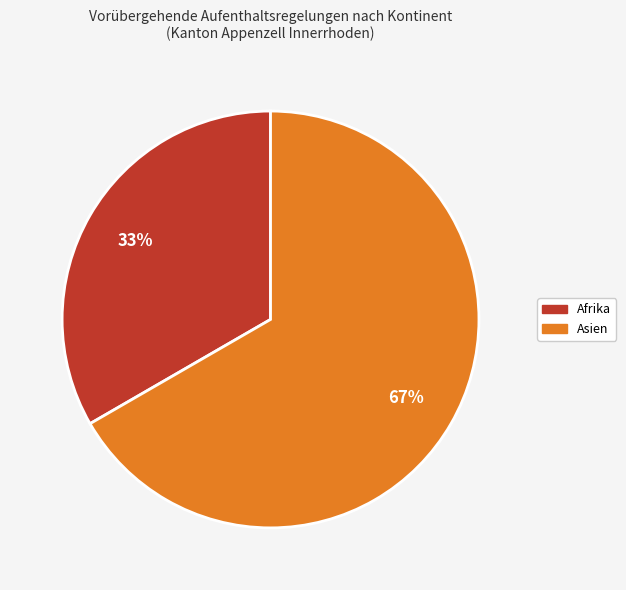

Does any single category account for the majority?

Yes